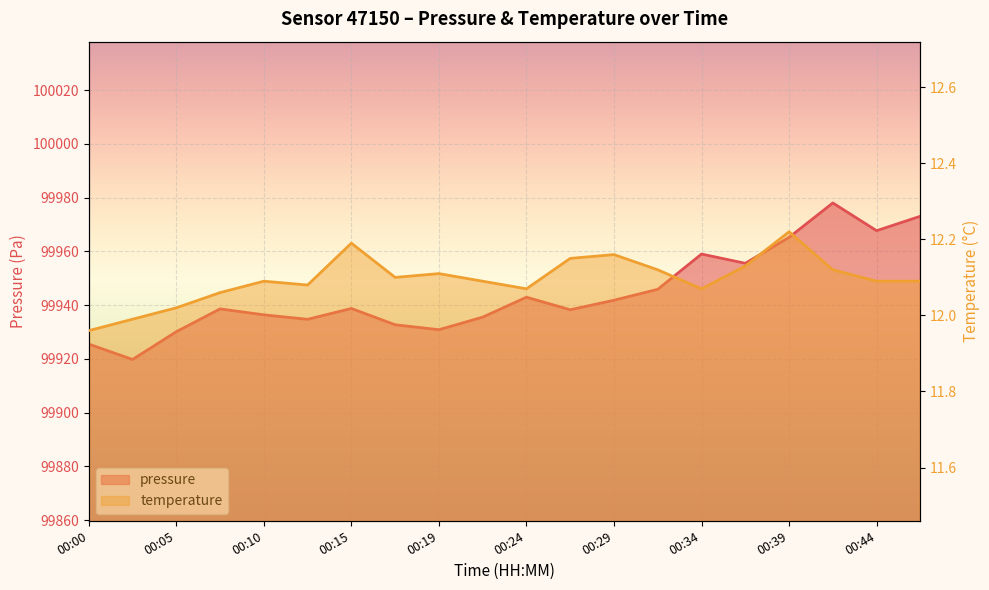

Which category has the lowest value across all series?

00:00